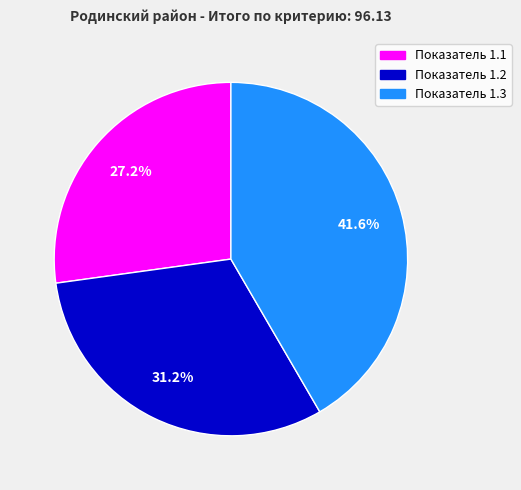

Is there a majority slice in this chart?

No